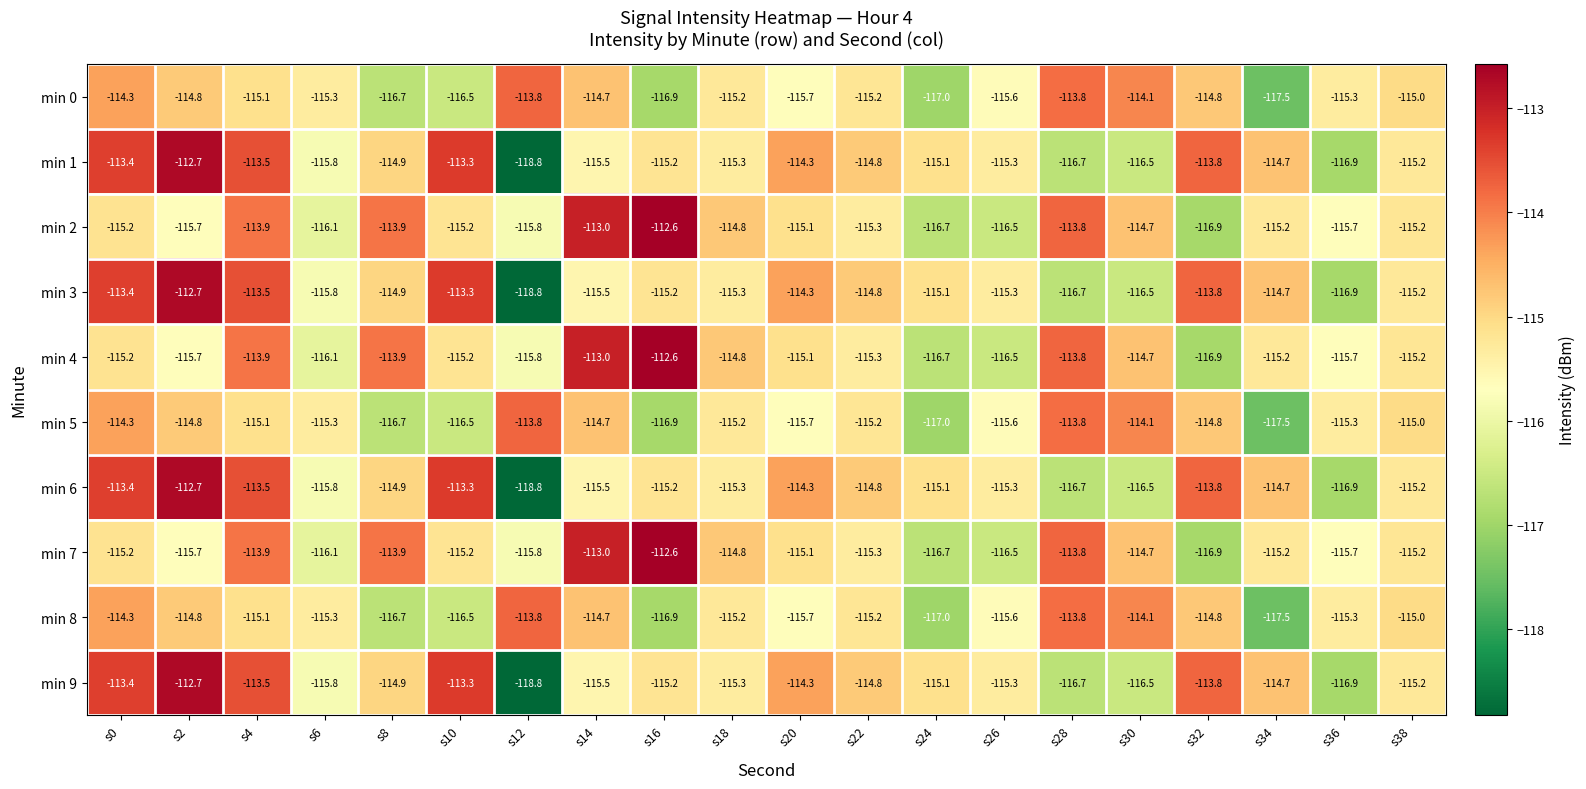

At which label does min 9 reach its minimum?

s12